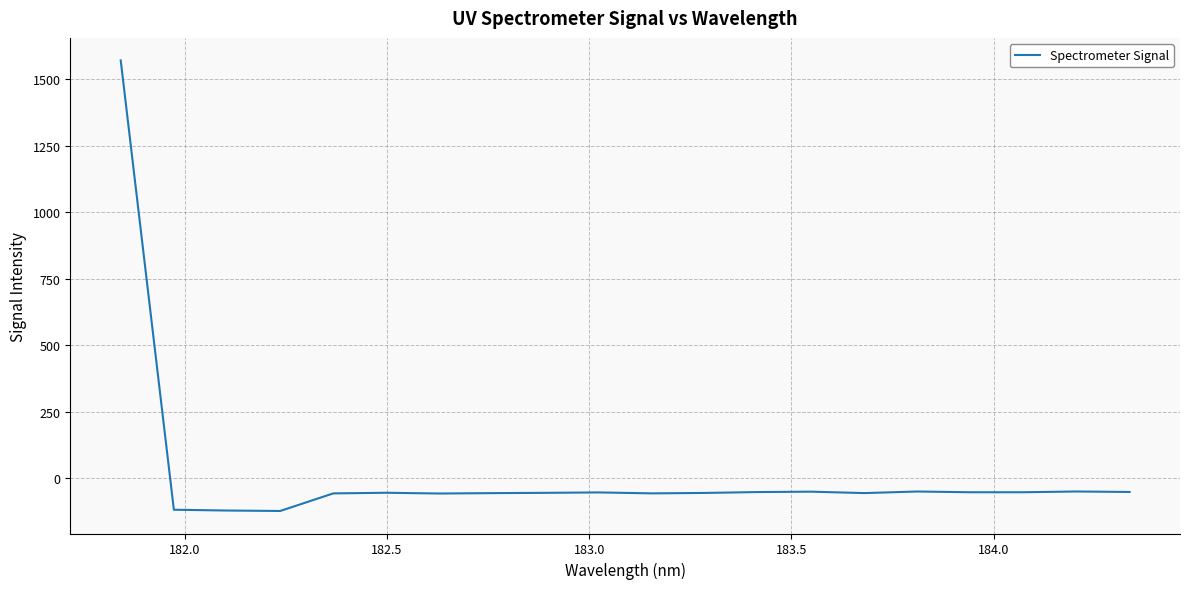

What is the difference between the maximum and minimum values?

1691.3